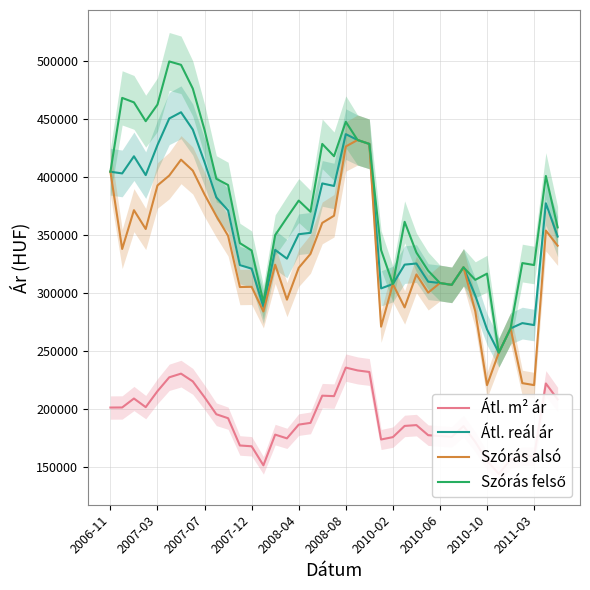

Is the value of Szórás alsó at 33 greater than the value of Szórás felső at 2007-03?

No